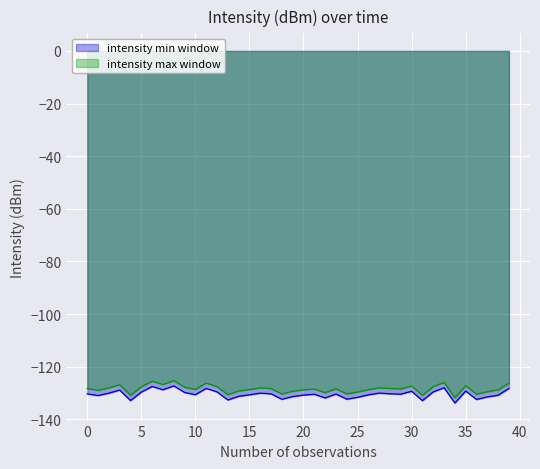

What are all the series names shown in the legend?

intensity min window, intensity max window